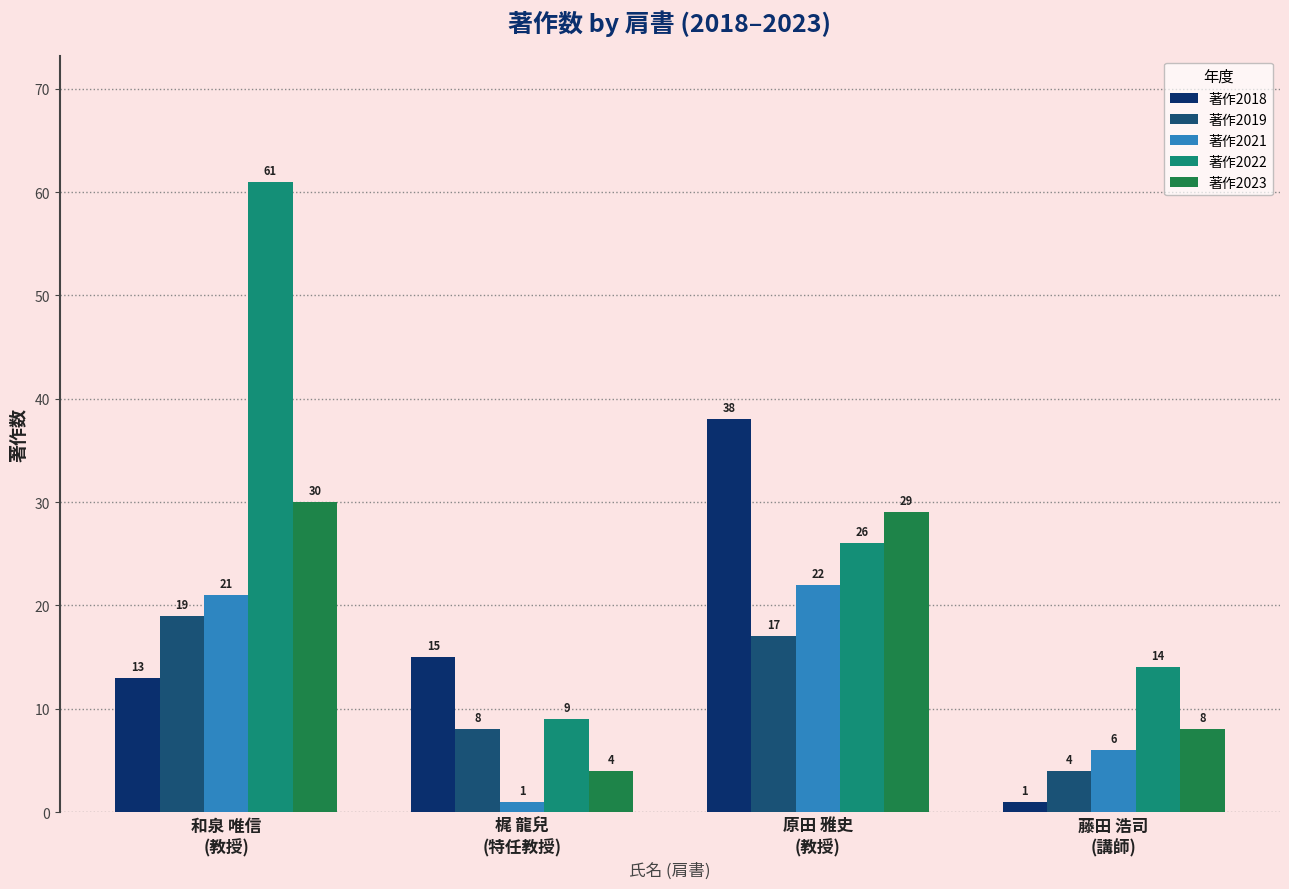

Read the 著作2023 value at 藤田 浩司
(講師), to the nearest 5.

10